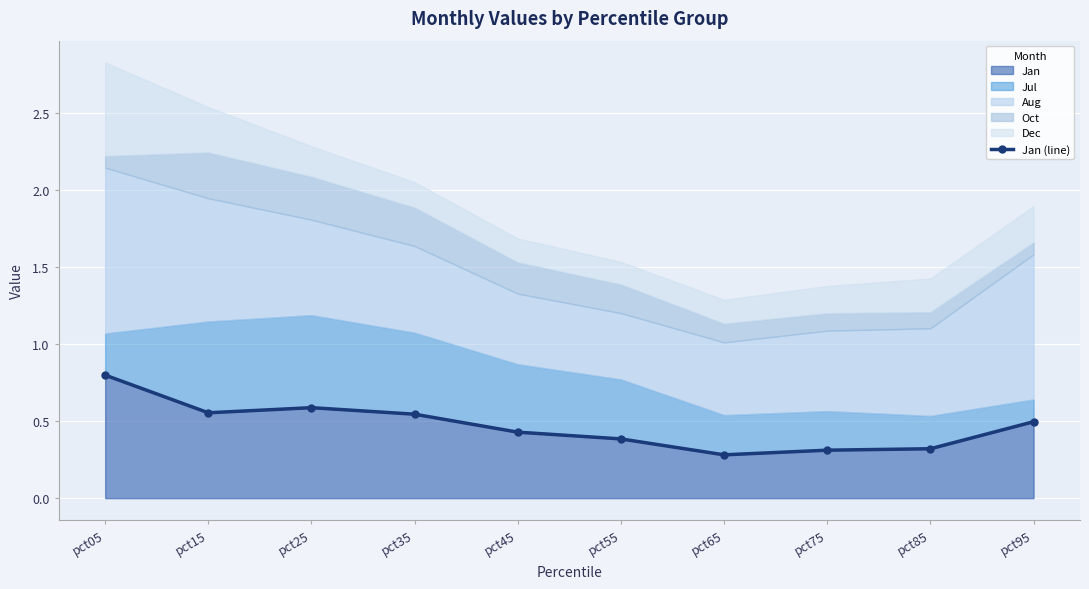

What is the minimum value for Jan?

0.3